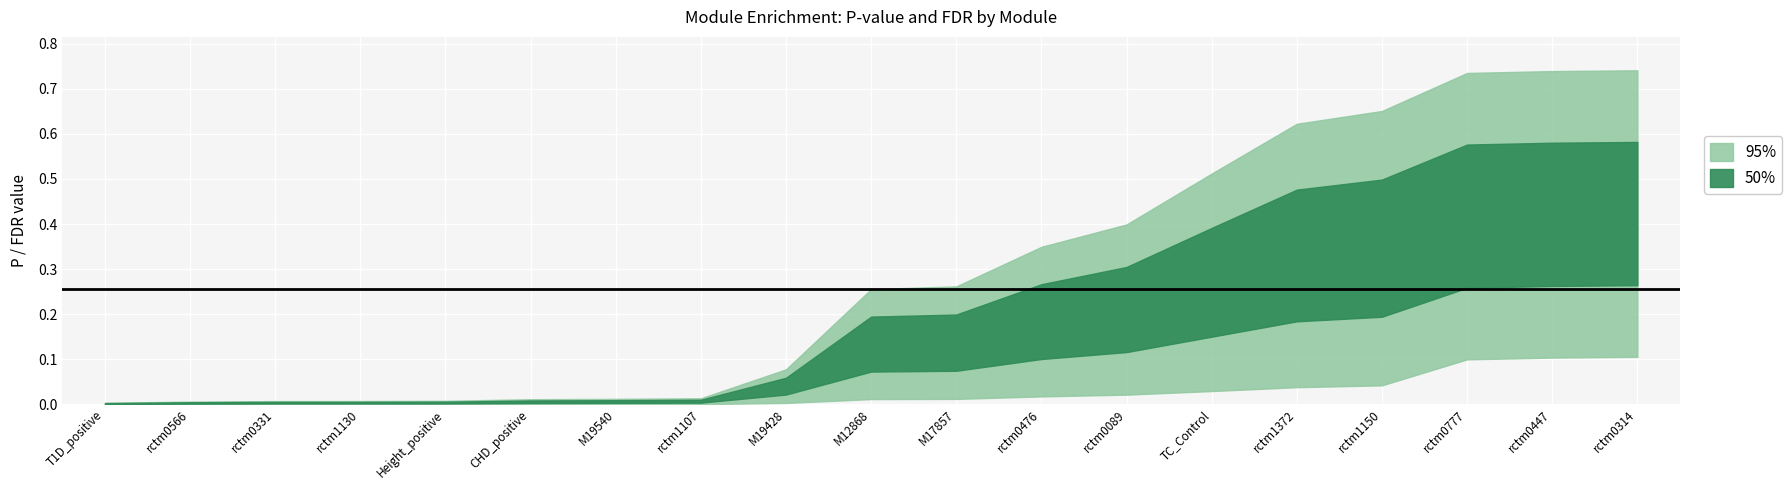

What is the sum of all P values?

0.5